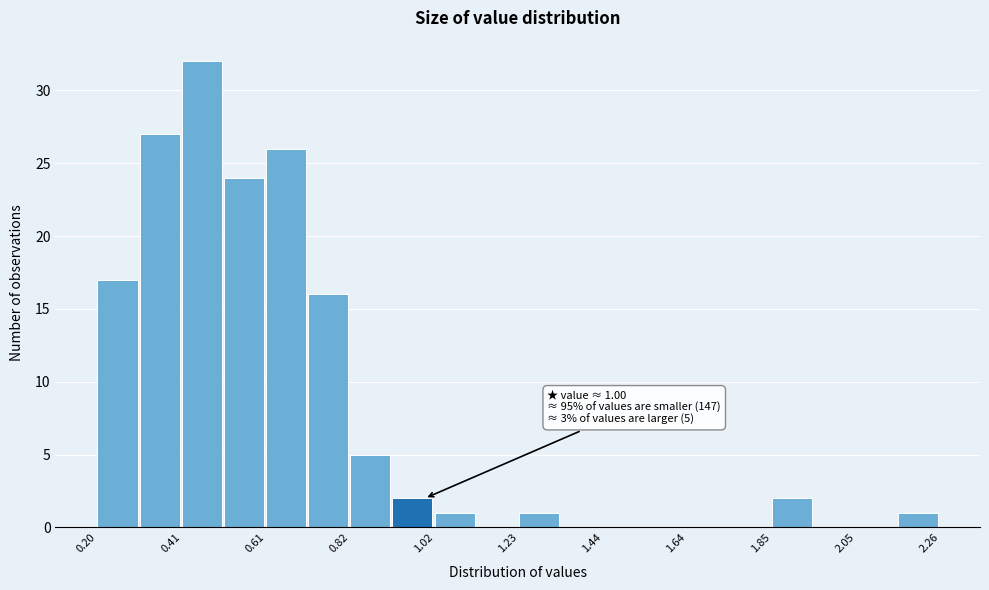

Read against the x-axis, roughly where is the centre of the tallest bar?

0.45